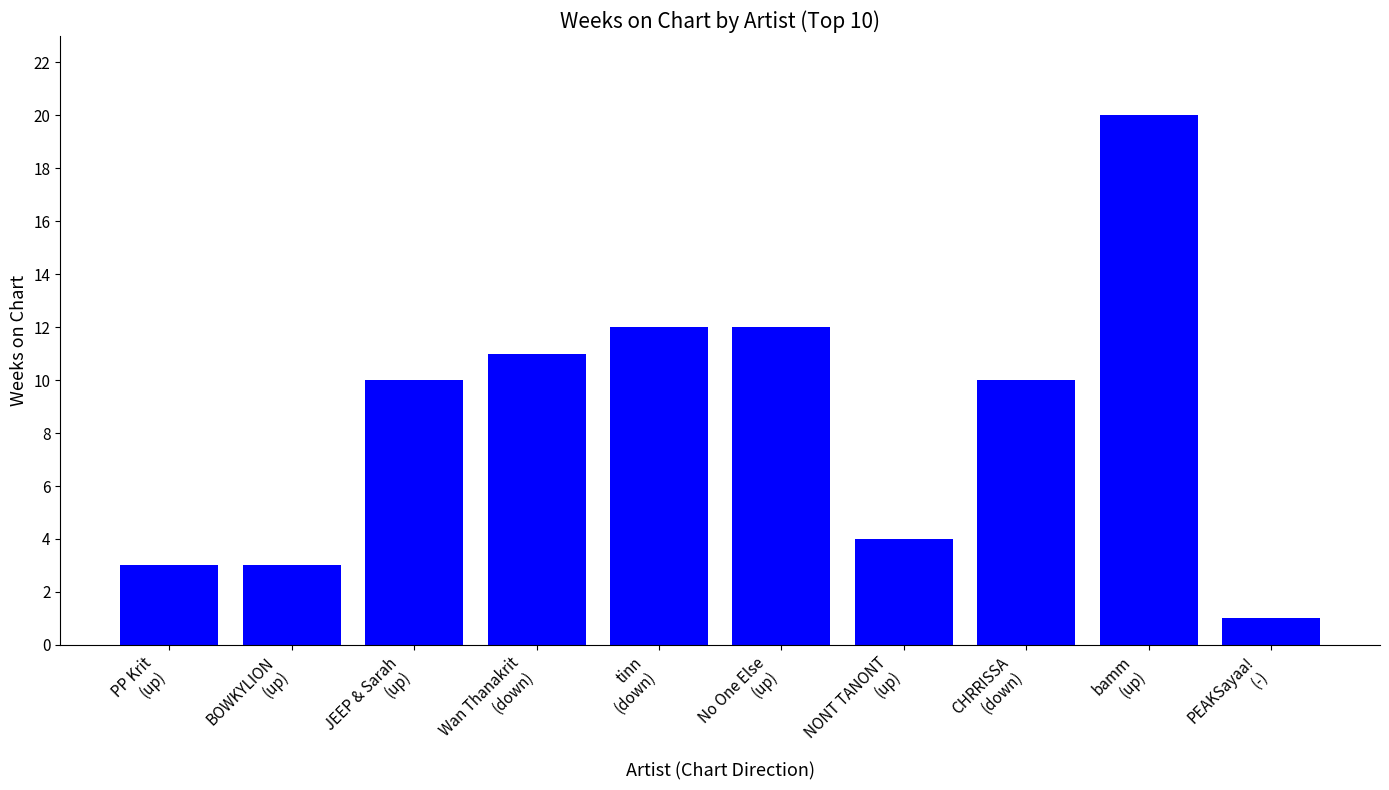

What is the average value?

9